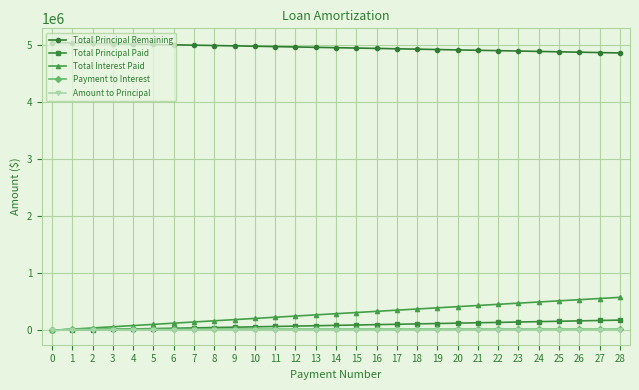

What is the highest value of the Payment to Interest series?

20965.3